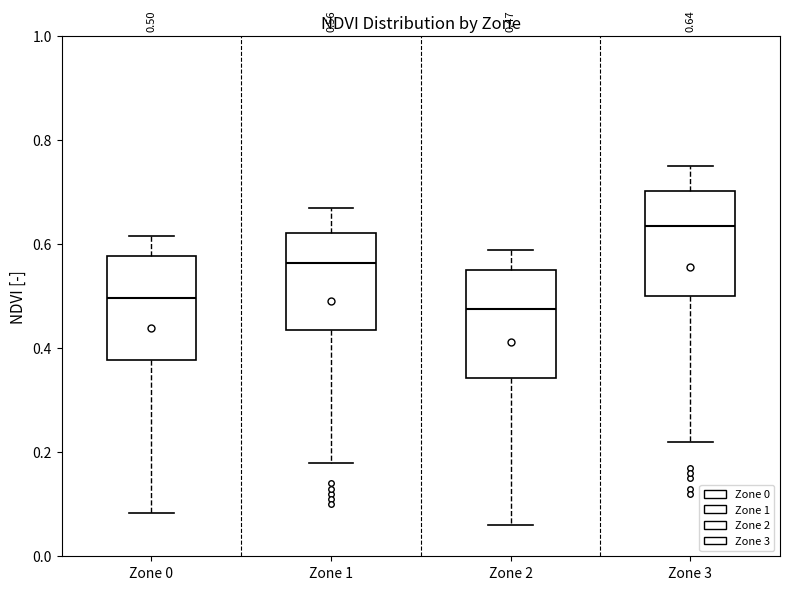

Which box's median line is the highest?

Zone 3